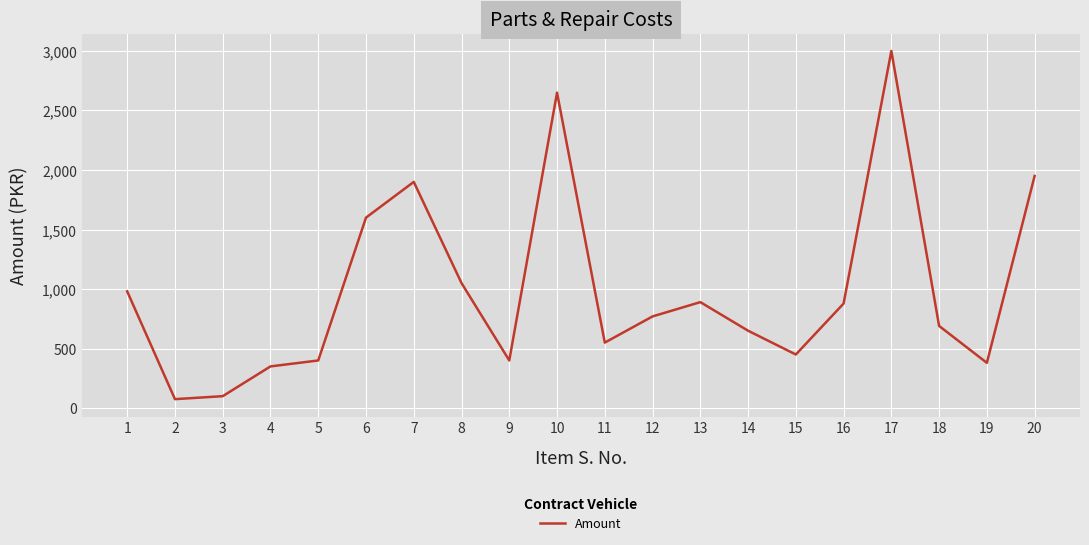

What is the difference between the values at 10 and 12?

1880